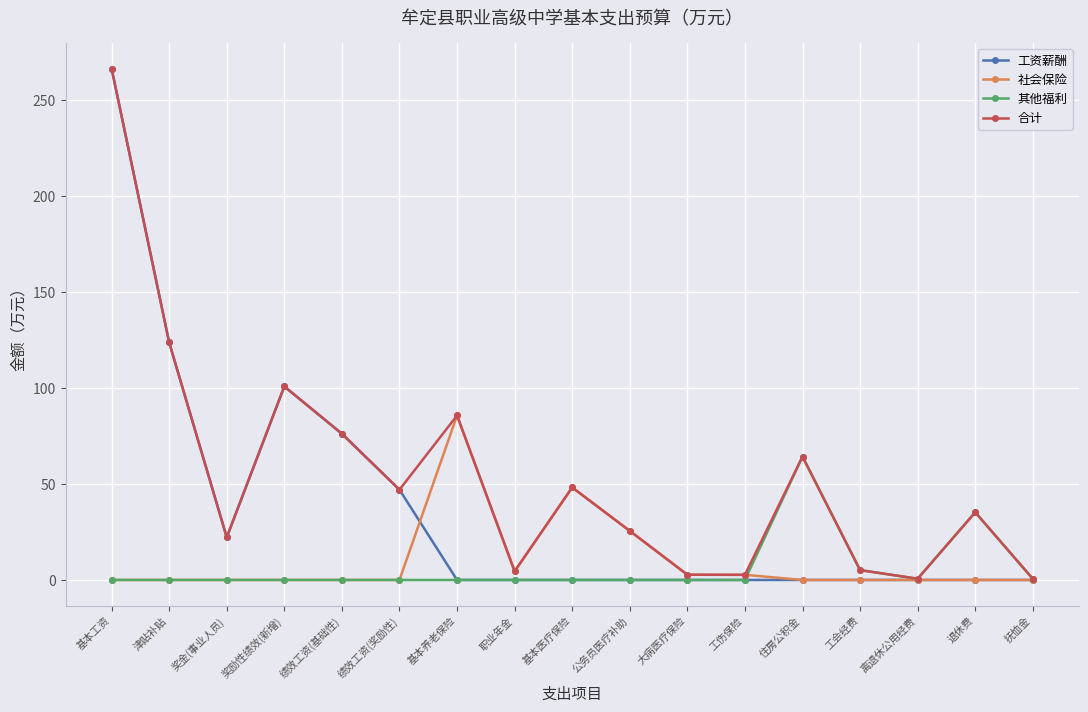

The value of 社会保险 at 公务员医疗补助 is 35.3. True or false?

False